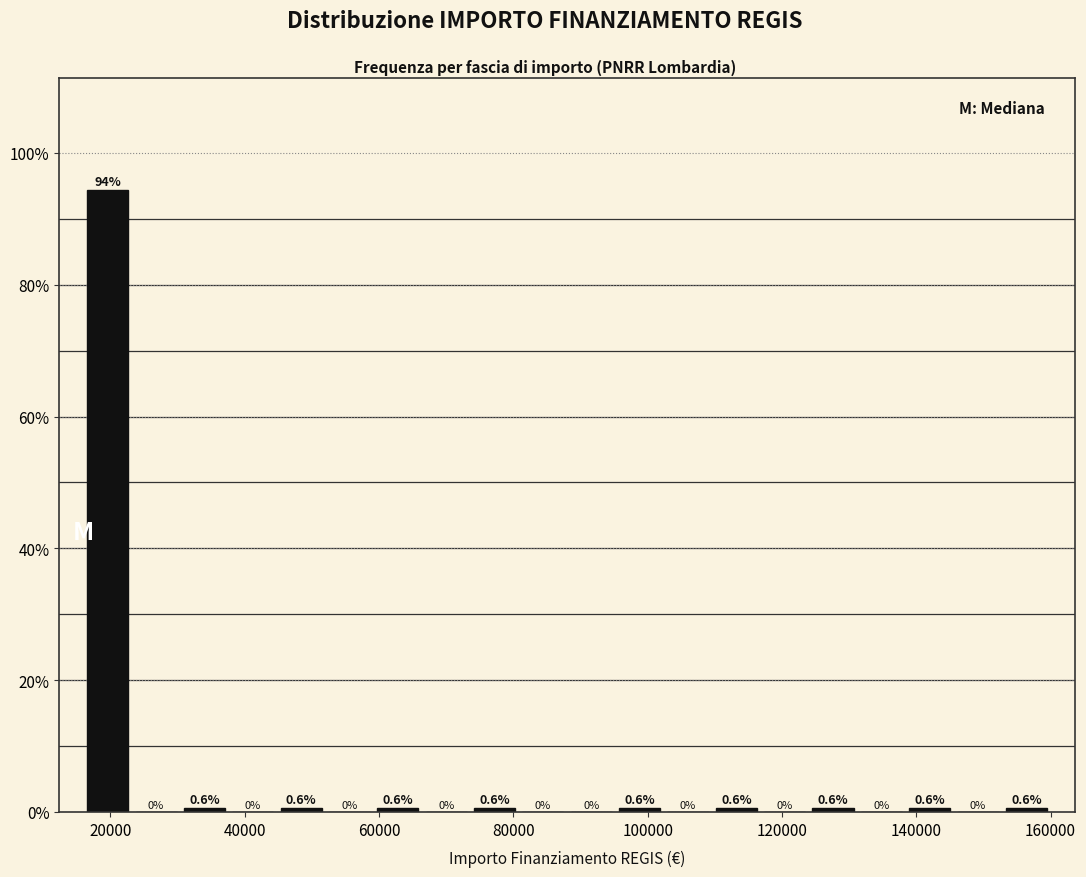

Around what value on the x-axis is the tallest bar? Give the approximate position of its centre, as read against the axis.

20000